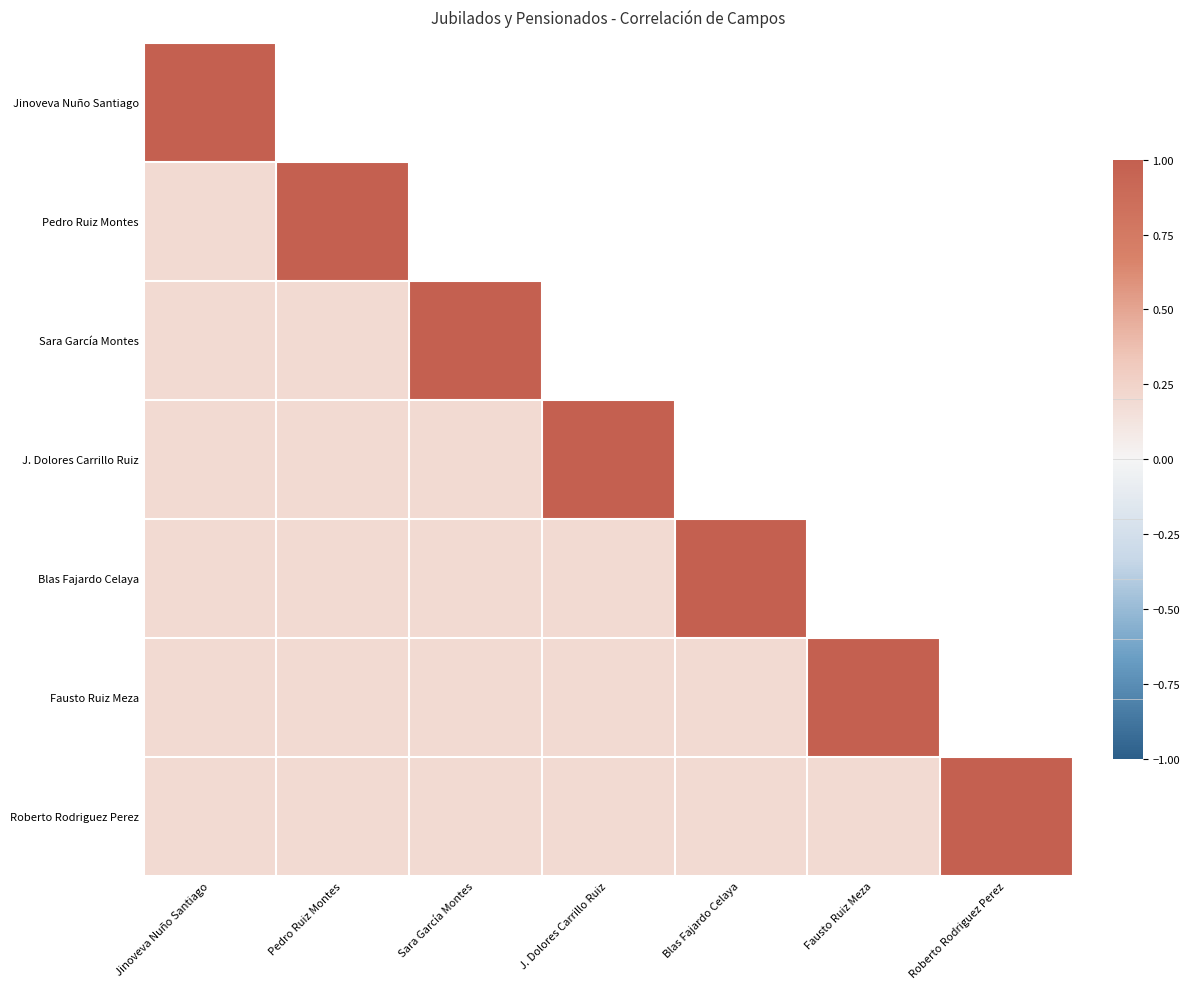

Which category has the lowest value in the Fausto Ruiz Meza series?

Jinoveva Nuño Santiago